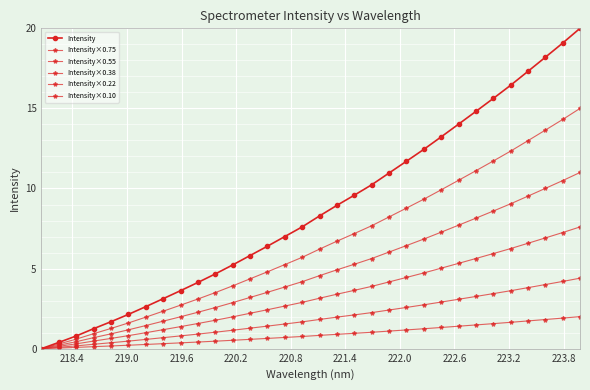

How many series are shown in this chart?

6